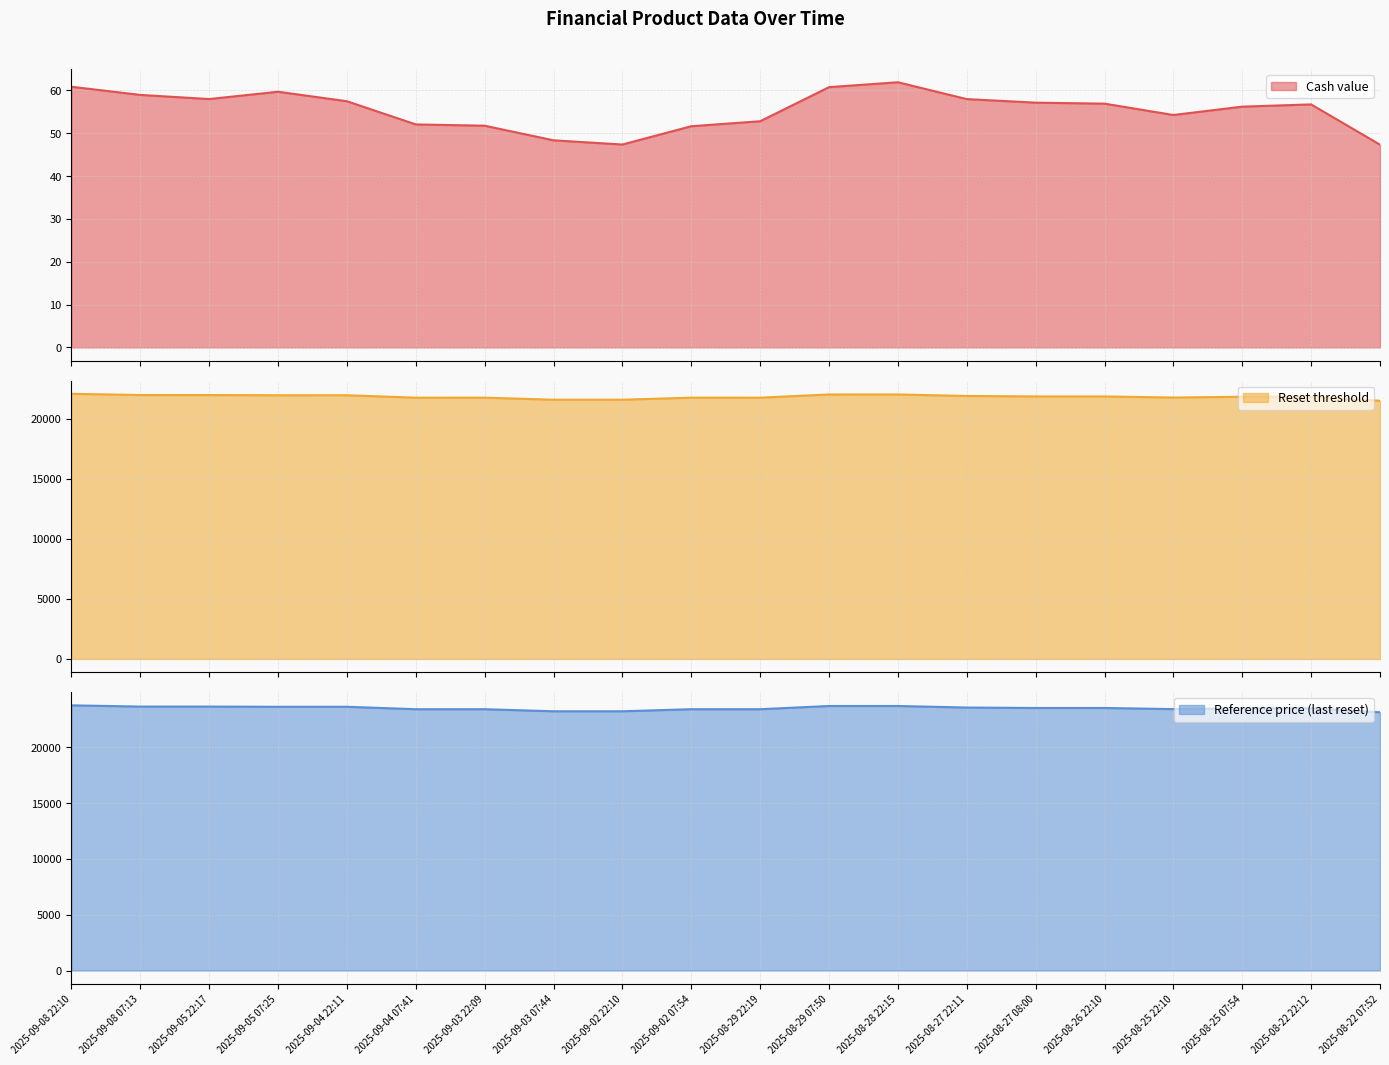

Reading right to left, what are all the values shown in this chart?

Cash value: 2025-08-22 07:52=47.3	2025-08-22 22:12=56.7	2025-08-25 07:54=56.2	2025-08-25 22:10=54.2	2025-08-26 22:10=56.9	2025-08-27 08:00=57.1	2025-08-27 22:11=58.0	2025-08-28 22:15=61.9	2025-08-29 07:50=60.7	2025-08-29 22:19=52.8	2025-09-02 07:54=51.6	2025-09-02 22:10=47.4	2025-09-03 07:44=48.3	2025-09-03 22:09=51.7	2025-09-04 07:41=52.0	2025-09-04 22:11=57.5	2025-09-05 07:25=59.7	2025-09-05 22:17=58.0	2025-09-08 07:13=58.9	2025-09-08 22:10=60.8
Reset threshold: 2025-08-22 07:52=21521.2	2025-08-22 22:12=21851.8	2025-08-25 07:54=21853.2	2025-08-25 22:10=21785.7	2025-08-26 22:10=21878.5	2025-08-27 08:00=21878.5	2025-08-27 22:11=21916.2	2025-08-28 22:15=22044.2	2025-08-29 07:50=22042.6	2025-08-29 22:19=21774.8	2025-09-02 07:54=21775.9	2025-09-02 22:10=21604.5	2025-09-03 07:44=21604.9	2025-09-03 22:09=21775.7	2025-09-04 07:41=21774.2	2025-09-04 22:11=21977.1	2025-09-05 07:25=21976.6	2025-09-05 22:17=21994.7	2025-09-08 07:13=21995.9	2025-09-08 22:10=22098.0
Reference price (last reset): 2025-08-22 07:52=23142.6	2025-08-22 22:12=23498.1	2025-08-25 07:54=23498.1	2025-08-25 22:10=23425.6	2025-08-26 22:10=23525.3	2025-08-27 08:00=23525.3	2025-08-27 22:11=23565.8	2025-08-28 22:15=23703.5	2025-08-29 07:50=23703.5	2025-08-29 22:19=23415.4	2025-09-02 07:54=23415.4	2025-09-02 22:10=23231.1	2025-09-03 07:44=23231.1	2025-09-03 22:09=23414.8	2025-09-04 07:41=23414.8	2025-09-04 22:11=23633.0	2025-09-05 07:25=23633.0	2025-09-05 22:17=23652.4	2025-09-08 07:13=23652.4	2025-09-08 22:10=23762.3